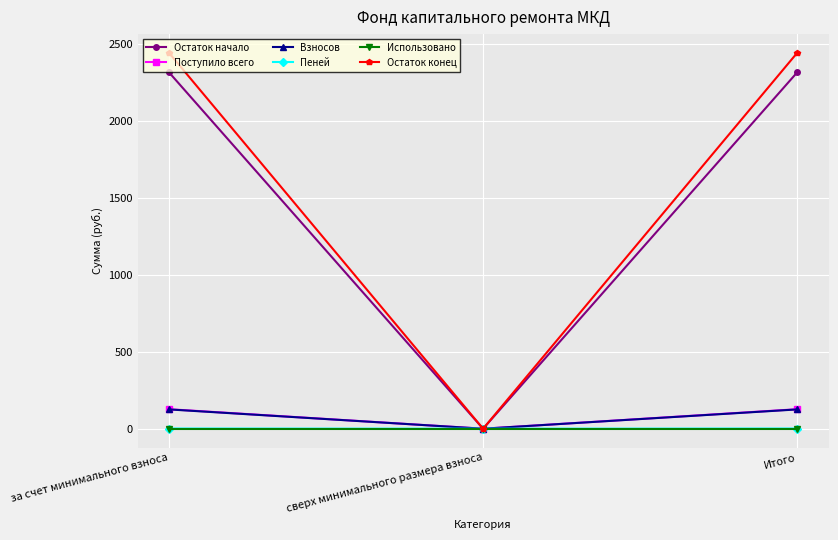

What is the label of the 1st point from the right?

Итого